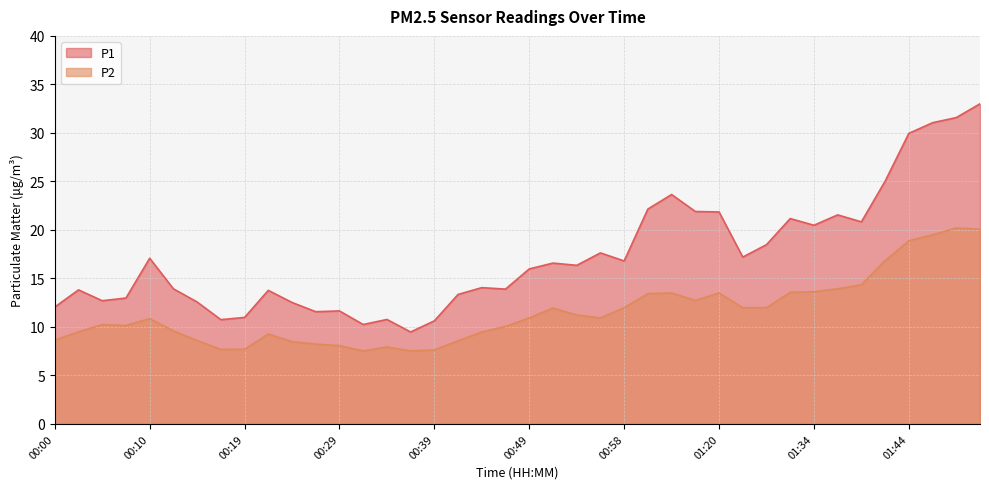

At which label does P2 reach its peak?

01:49